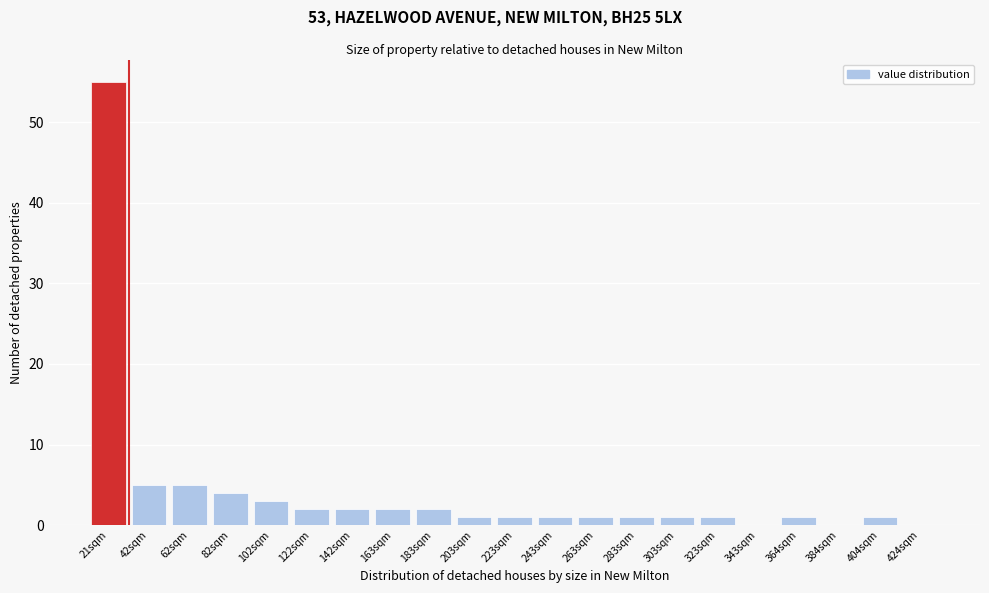

Reading left to right, list all the values displayed in this chart.

21sqm=55	42sqm=5	62sqm=5	82sqm=4	102sqm=3	122sqm=2	142sqm=2	163sqm=2	183sqm=2	203sqm=1	223sqm=1	243sqm=1	263sqm=1	283sqm=1	303sqm=1	323sqm=1	343sqm=0	364sqm=1	384sqm=0	404sqm=1	424sqm=0